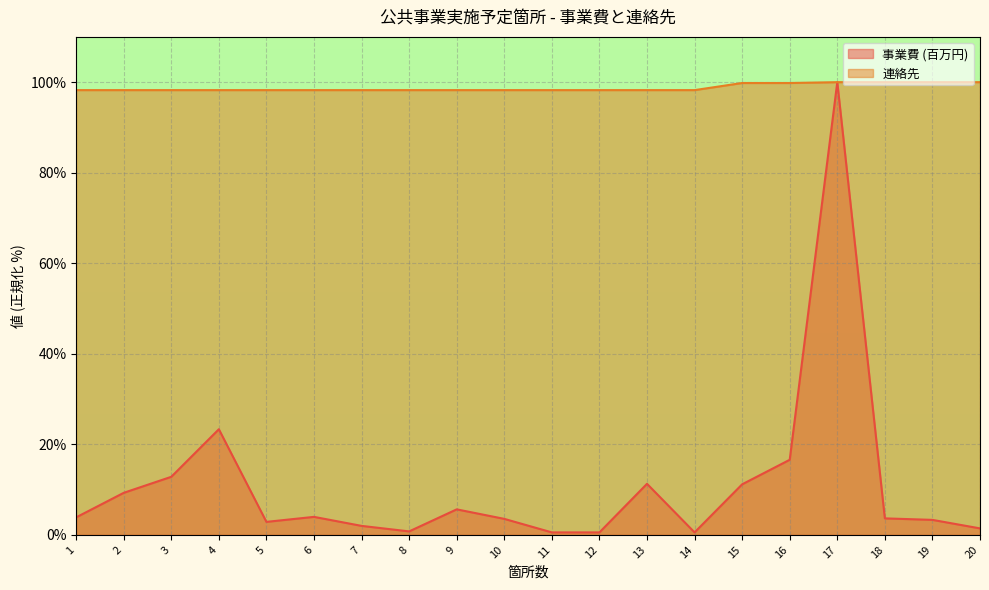

Which series changed the most between 15 and 17?

事業費 (百万円)